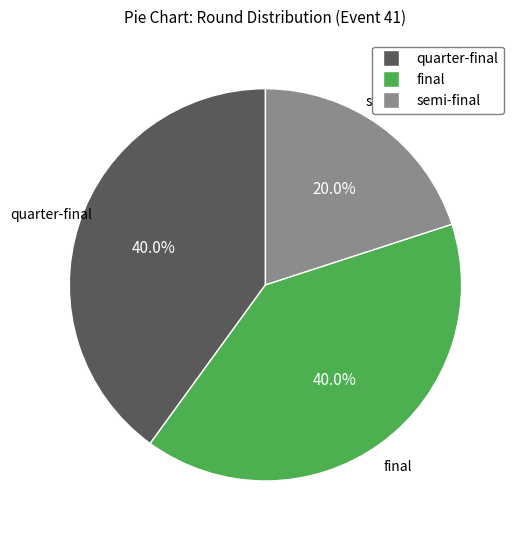

What percentage is the final slice, to the nearest percent?

40%